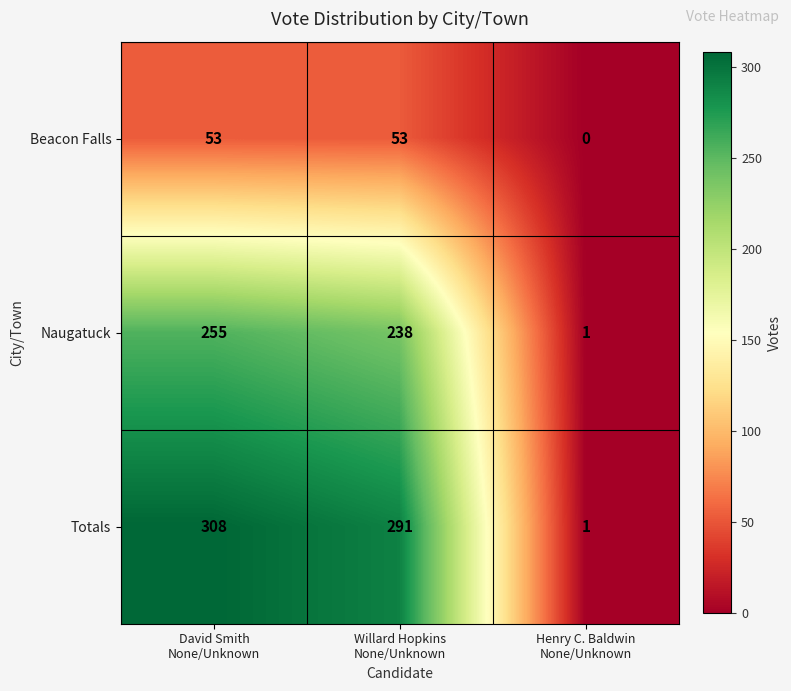

Between David Smith
None/Unknown and Henry C. Baldwin
None/Unknown, which series saw the biggest shift?

Totals